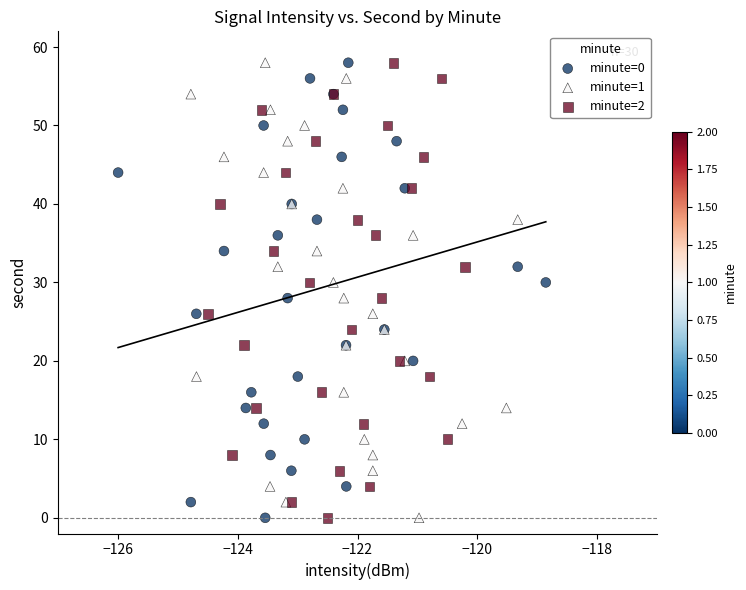

What are all the series names shown in the legend?

minute=0, minute=1, minute=2